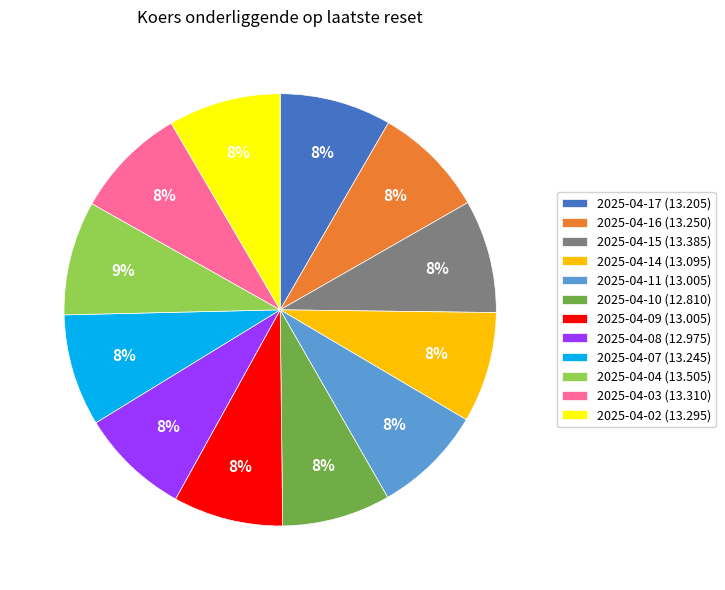

True or false: 2025-04-17 (13.205) accounts for 8% of the total.

True